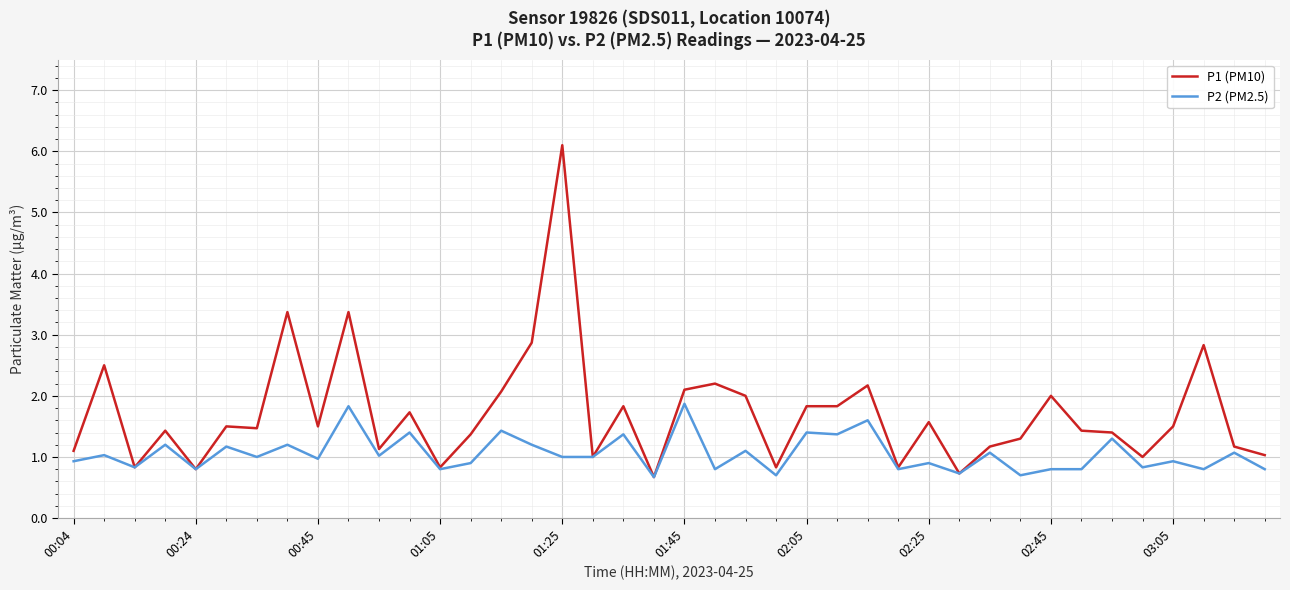

Which series has the largest range (max minus min)?

P1 (PM10)